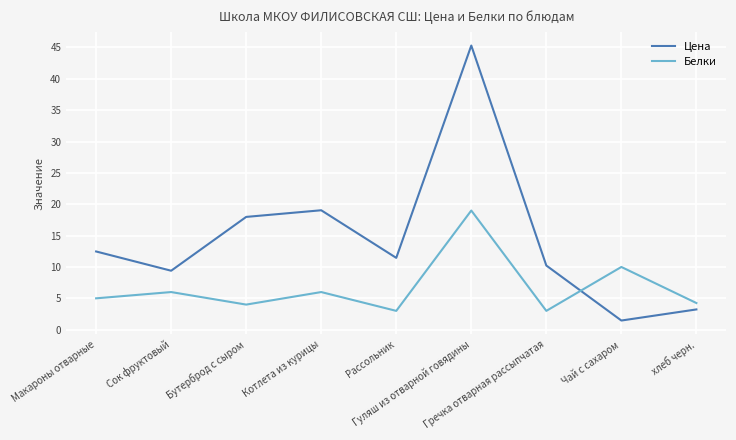

What is the maximum value for Белки?

19.0